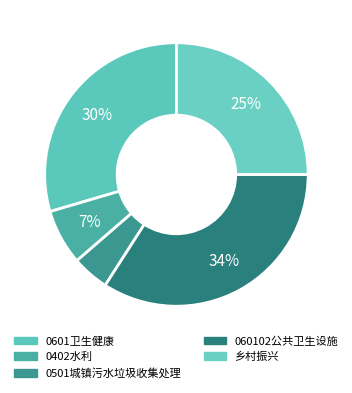

How many slices are in this pie chart?

5